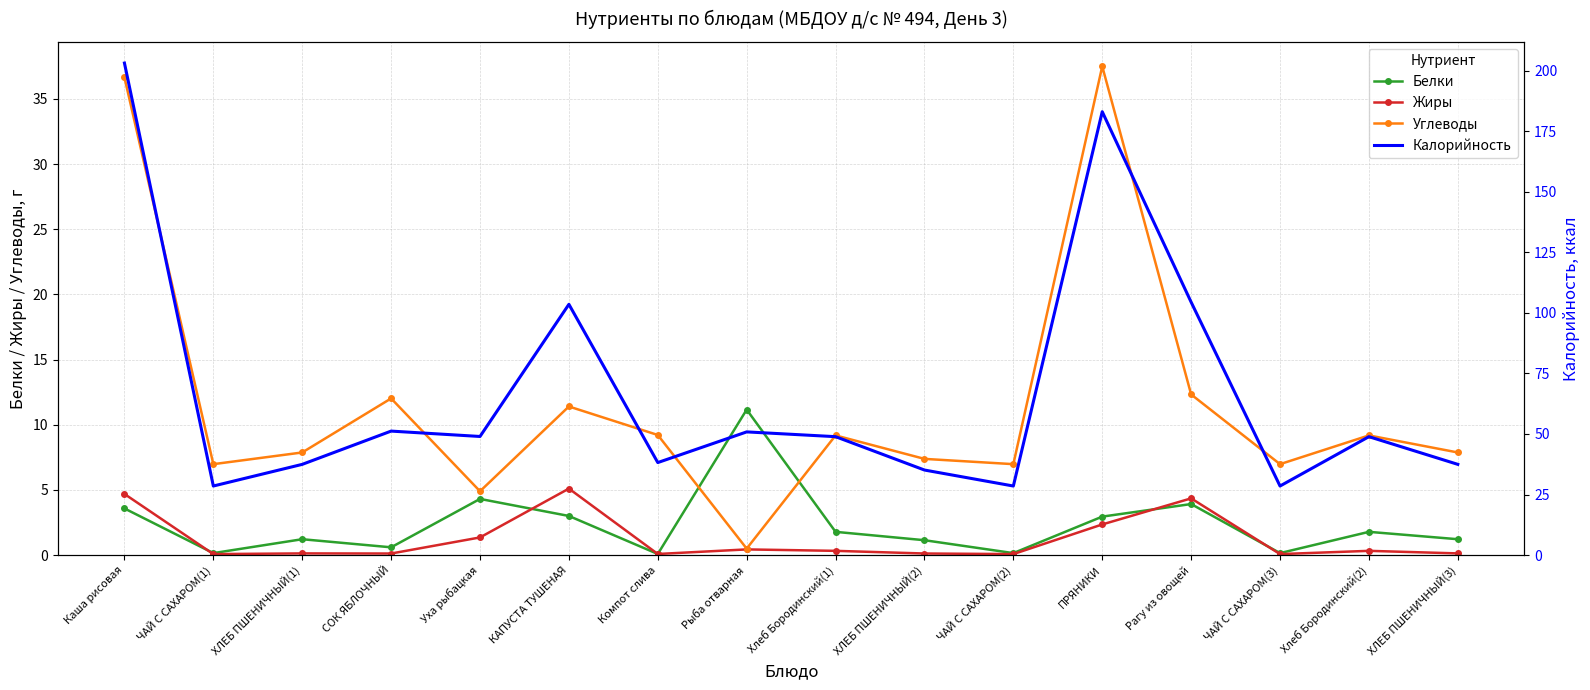

Which series has the widest spread of values?

Калорийность